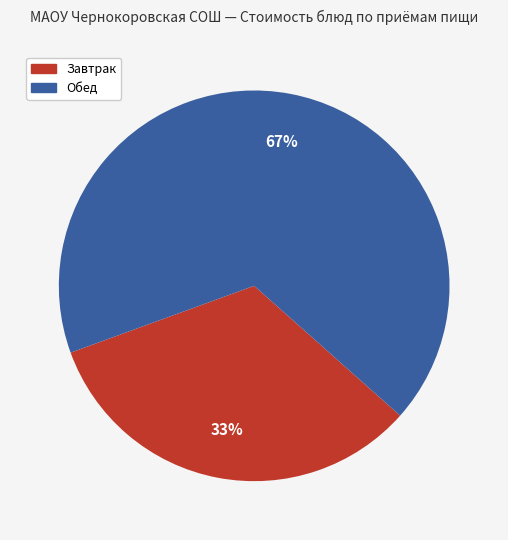

Does any single category account for the majority?

Yes